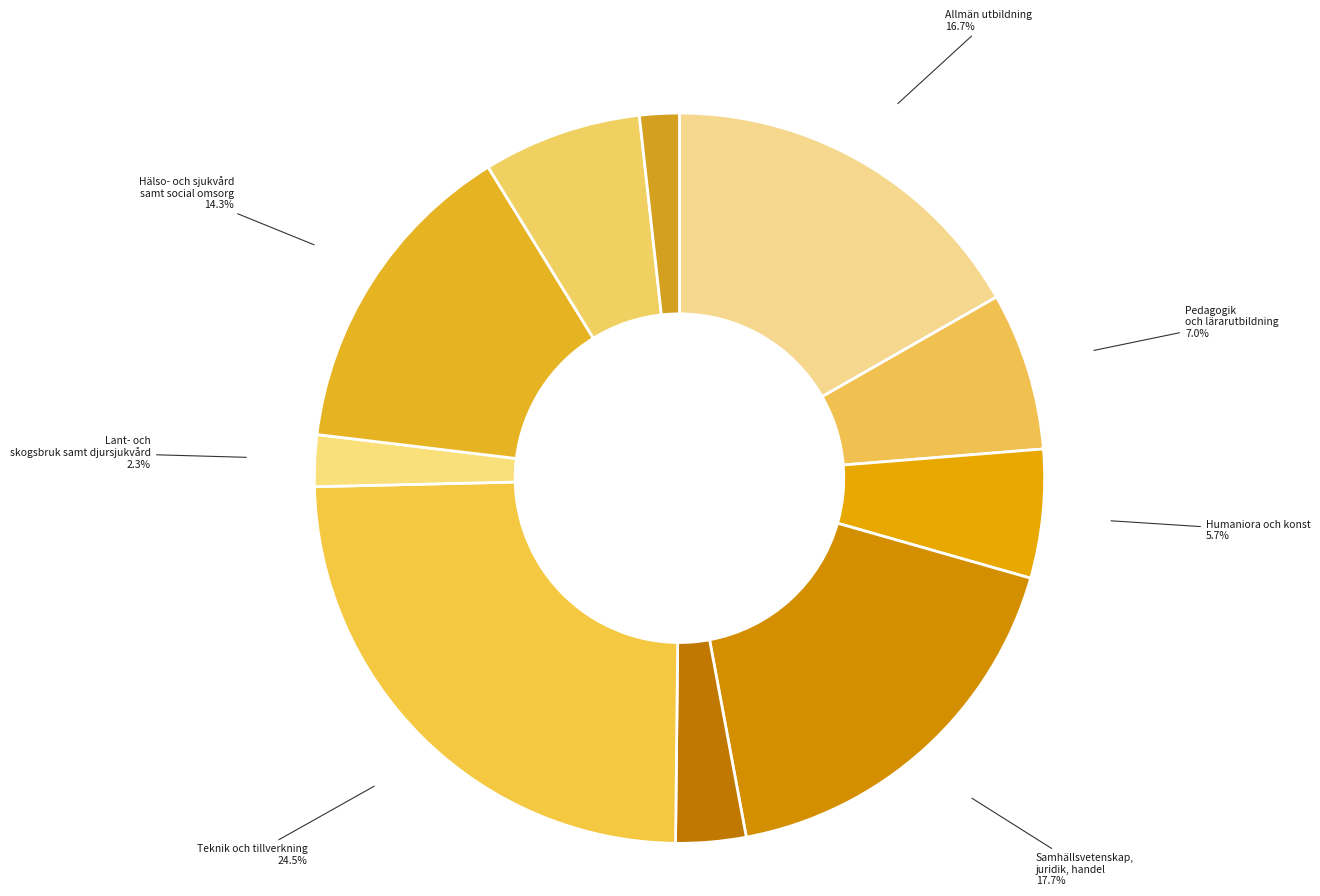

What percentage is the Allmän utbildning slice, to the nearest percent?

17%